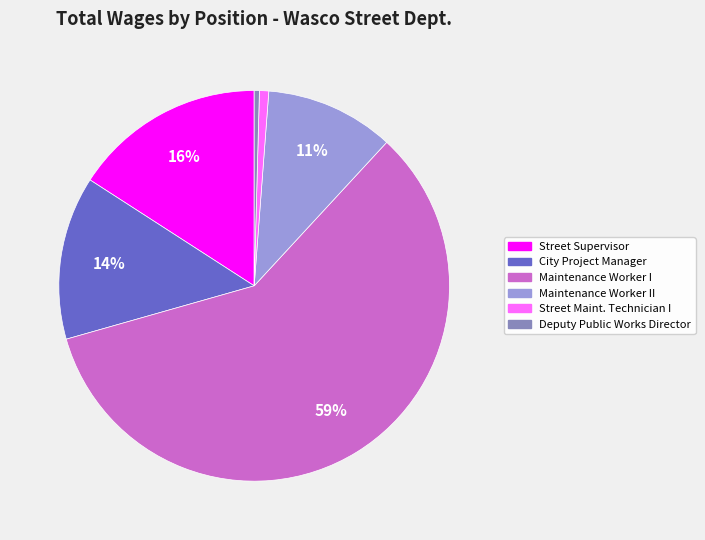

What percentage is the City Project Manager slice, to the nearest percent?

14%